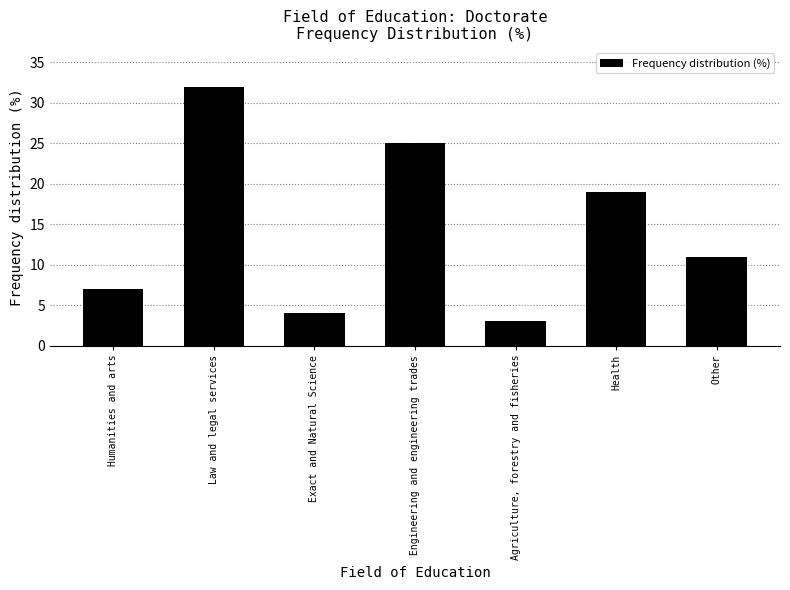

The value at Engineering and engineering trades is 25. True or false?

True